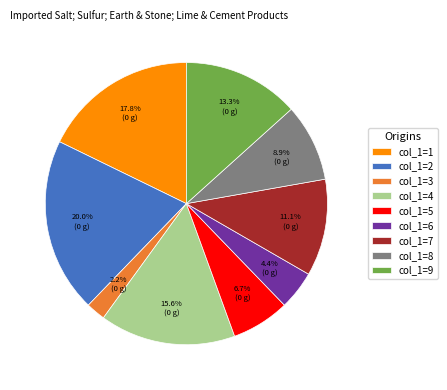

Is the sum of col_1=5 and col_1=3 greater than half?

No